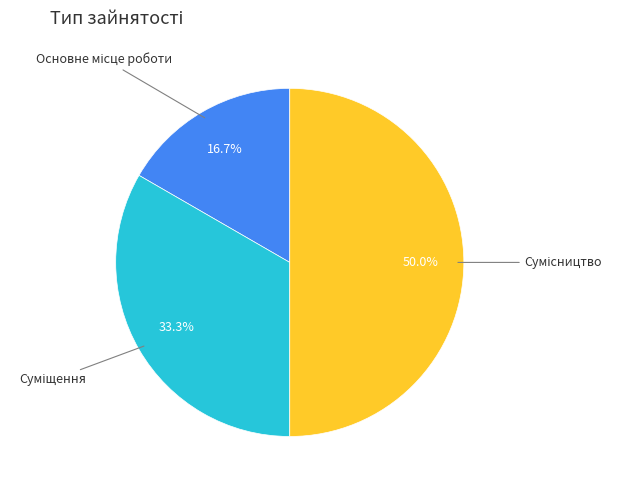

How many slices are in this pie chart?

3